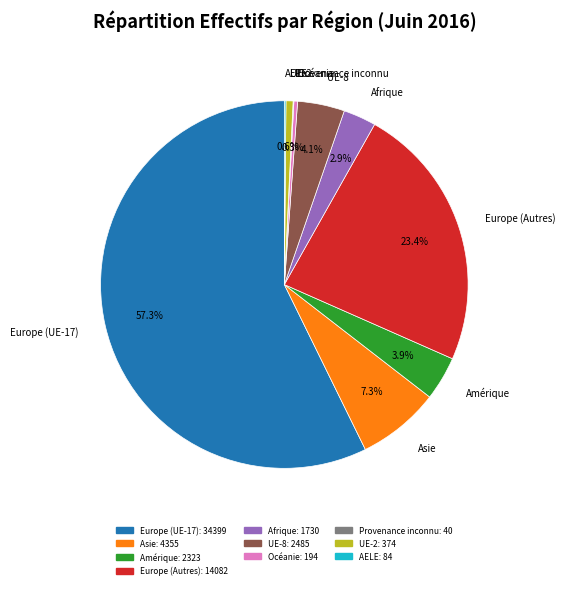

What is the largest slice in the pie chart?

Europe (UE-17)